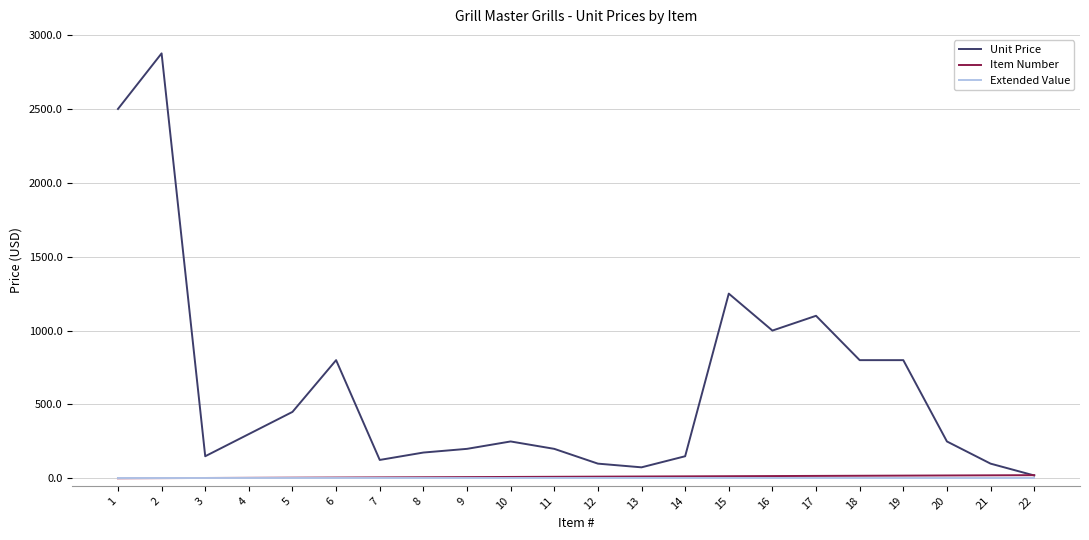

Between 2 and 4, which series saw the biggest shift?

Unit Price